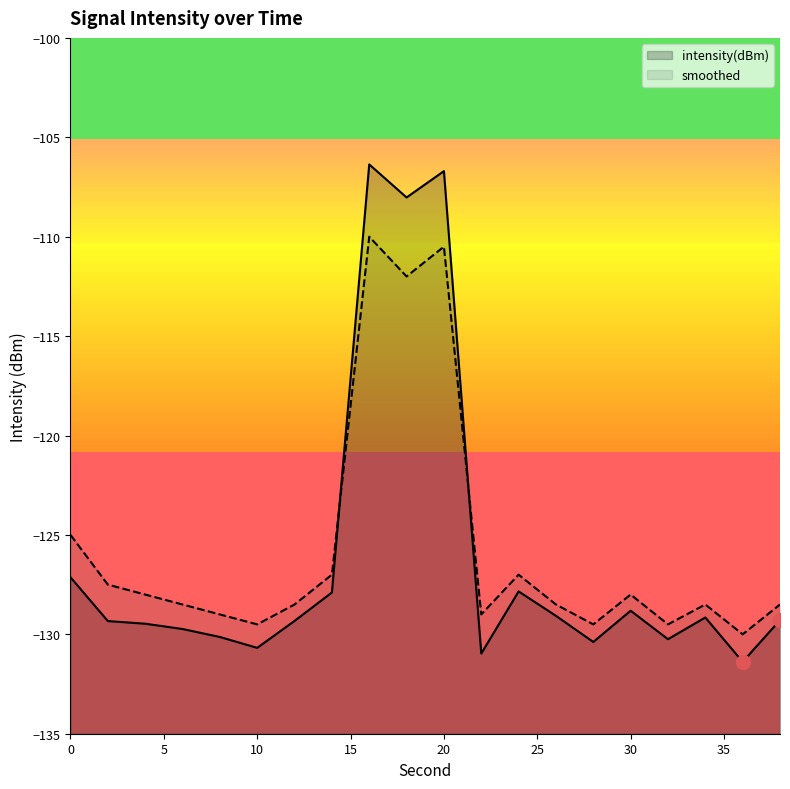

Which series has the largest Y range (max minus min)?

intensity(dBm)